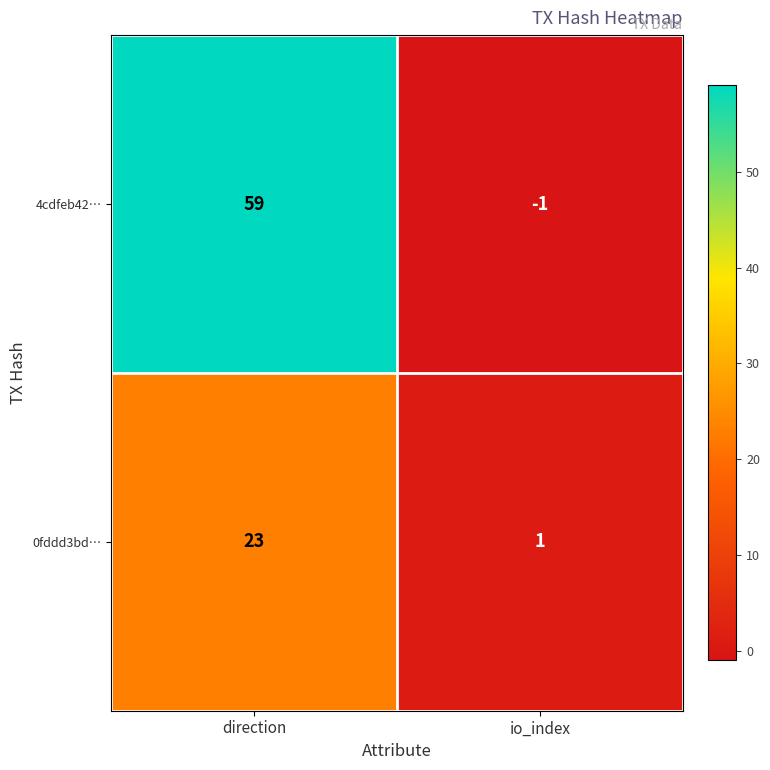

Reading left to right, what are all the values shown in this chart?

4cdfeb42…: direction=59	io_index=-1
0fddd3bd…: direction=23	io_index=1